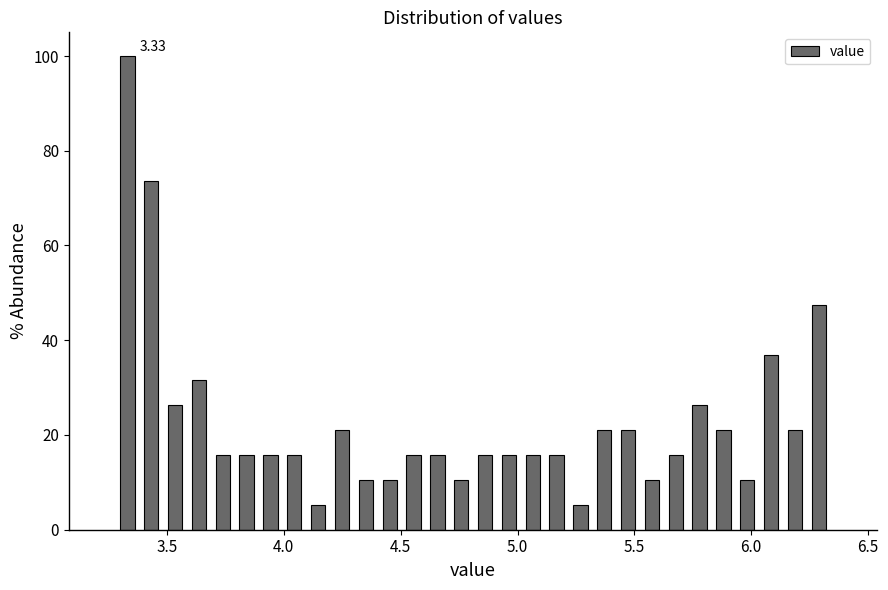

Around what value on the x-axis is the tallest bar? Give the approximate position of its centre, as read against the axis.

3.35